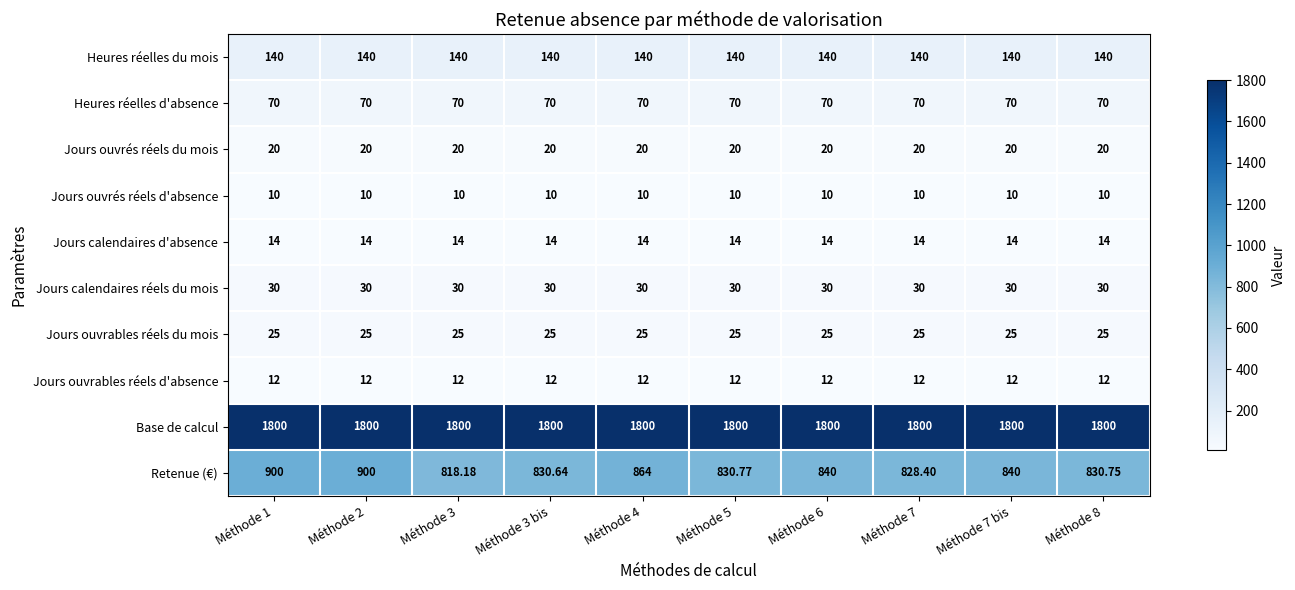

Rank the series by their maximum value, from highest to lowest.

Base de calcul, Retenue (€), Heures réelles du mois, Heures réelles d'absence, Jours calendaires réels du mois, Jours ouvrables réels du mois, Jours ouvrés réels du mois, Jours calendaires d'absence, Jours ouvrables réels d'absence, Jours ouvrés réels d'absence